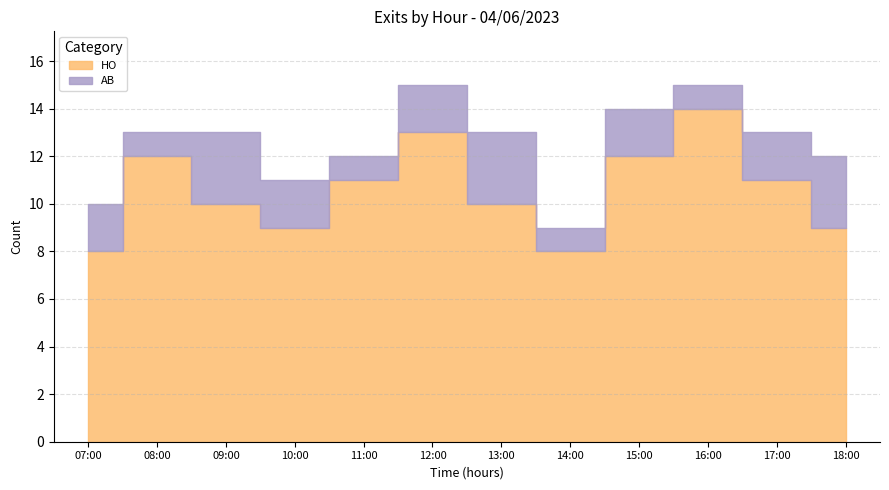

Which label corresponds to the largest value in the chart?

16:00